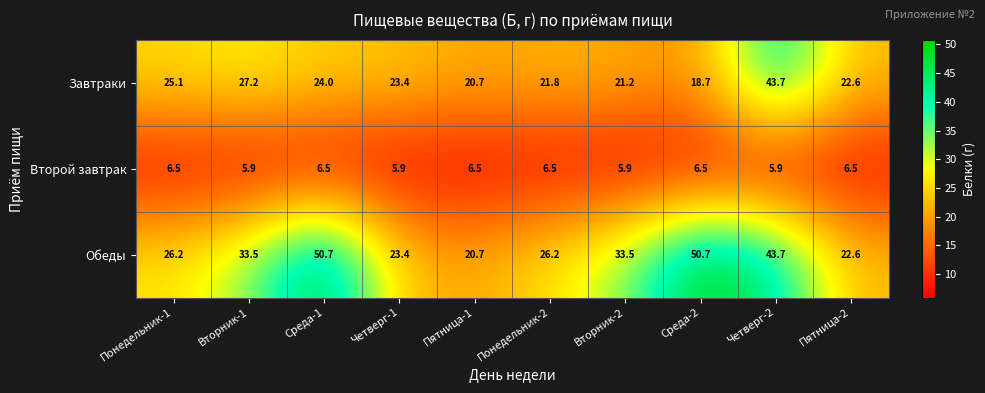

What is the total value across all series at Среда-2?

75.9